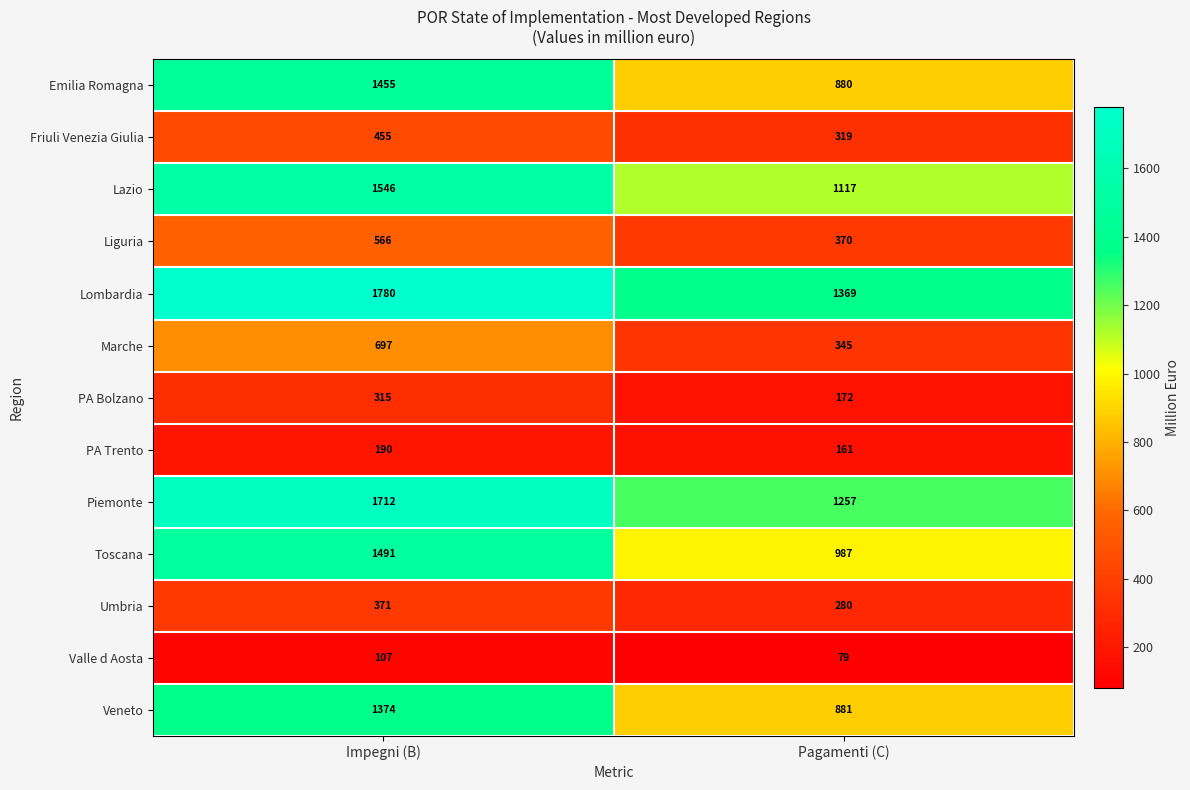

Which series changed the most between Impegni (B) and Pagamenti (C)?

Emilia Romagna